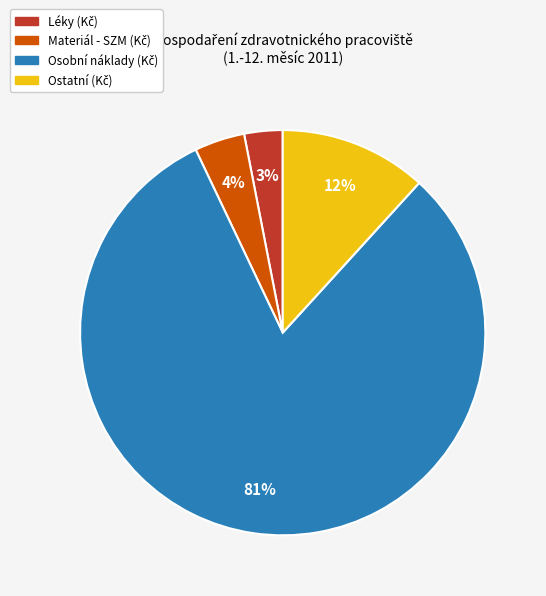

To the nearest percent, what is the average slice percentage?

25%